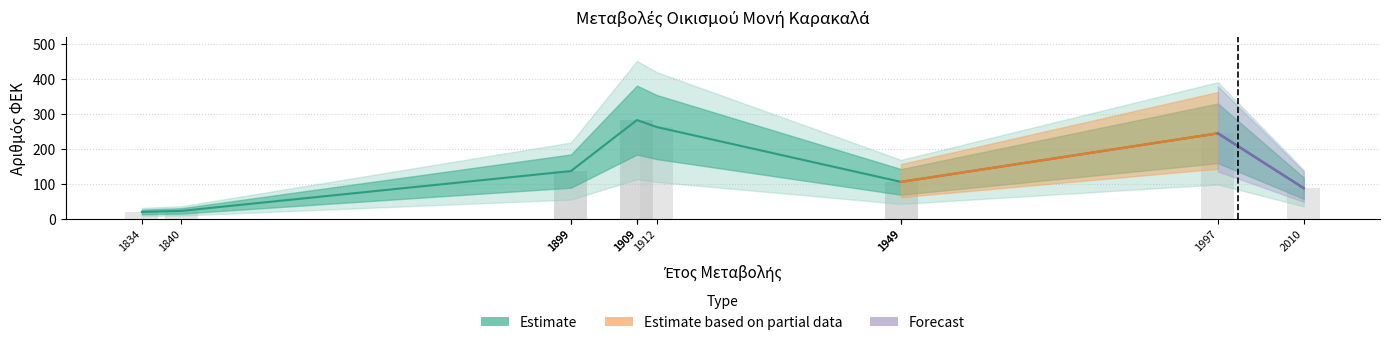

Which has a higher value, 1949 or 1909?

1909